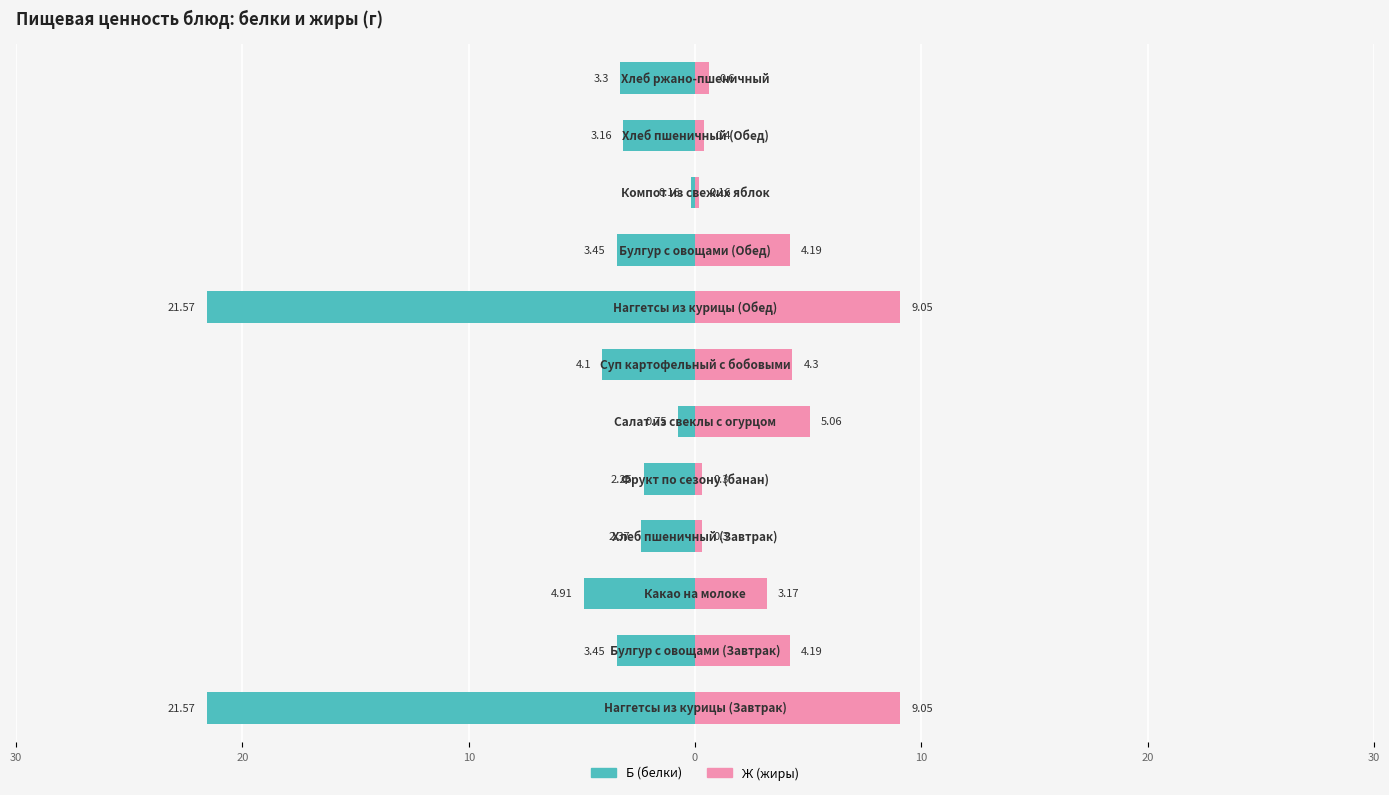

What is the difference between the highest and lowest values at 9?

0.3